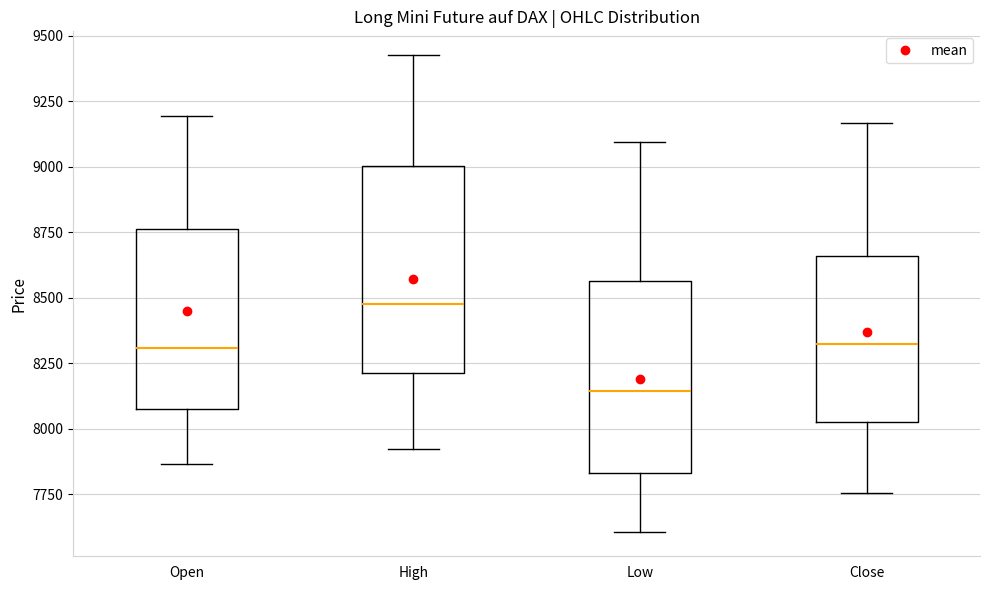

Comparing the boxes themselves (not the whiskers), which one is the tallest?

High